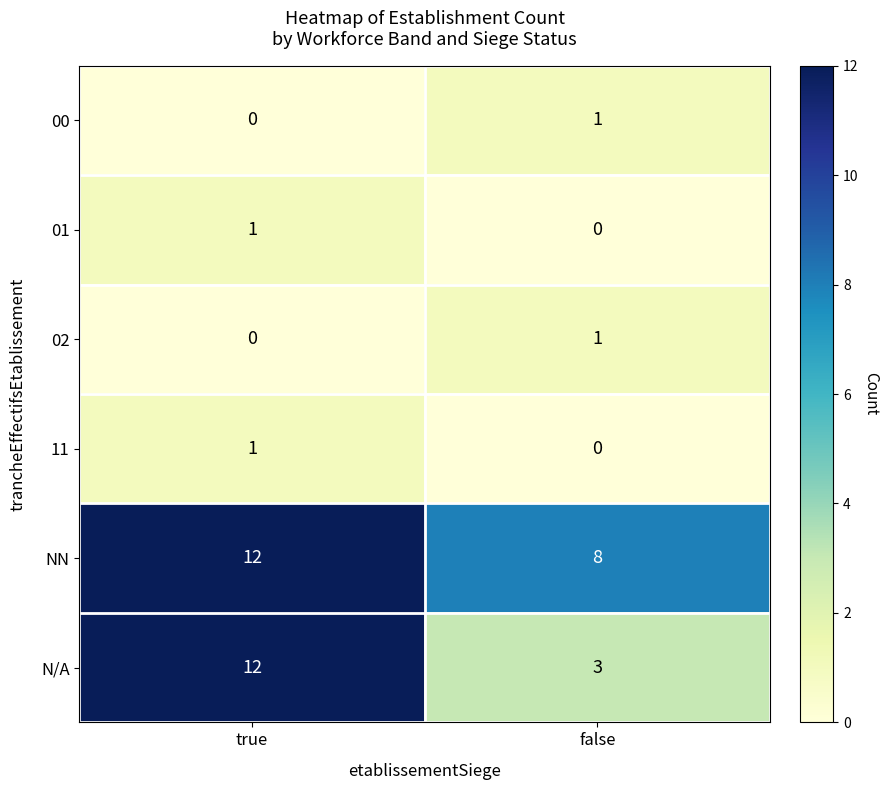

What is the total value across all series at true?

26